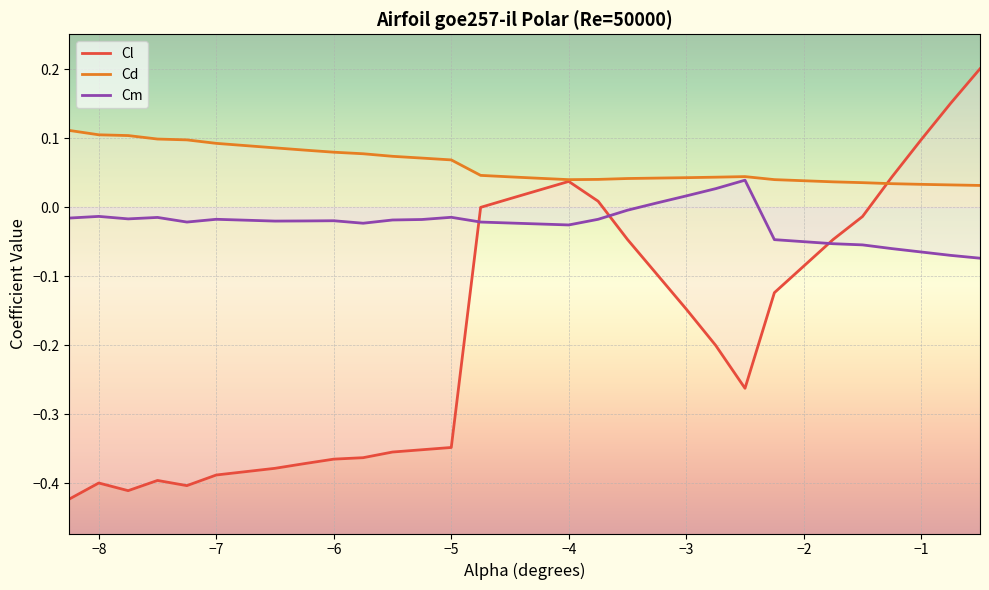

Which series has the widest spread of values?

Cl